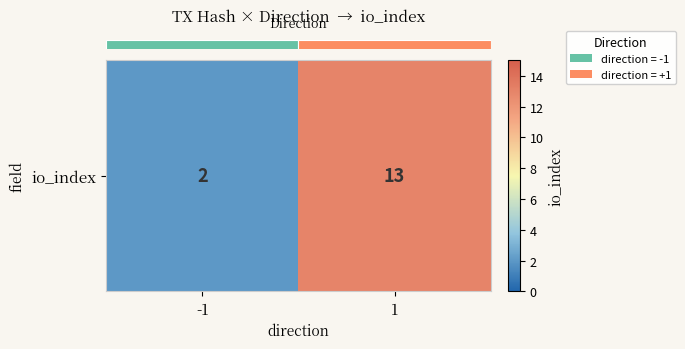

What is the approximate value at -1?

2